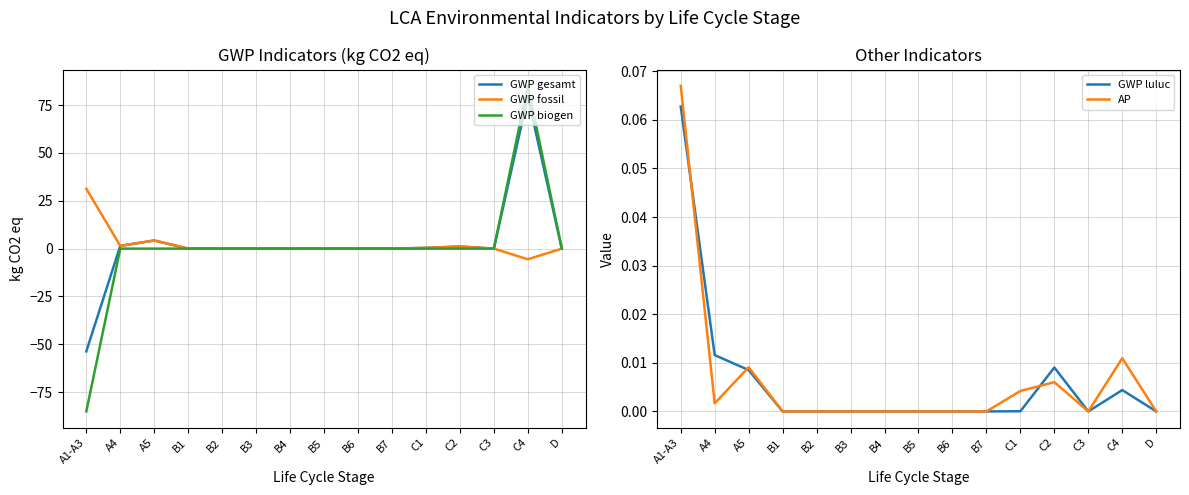

True or false: GWP fossil and GWP biogen cross at least once.

False